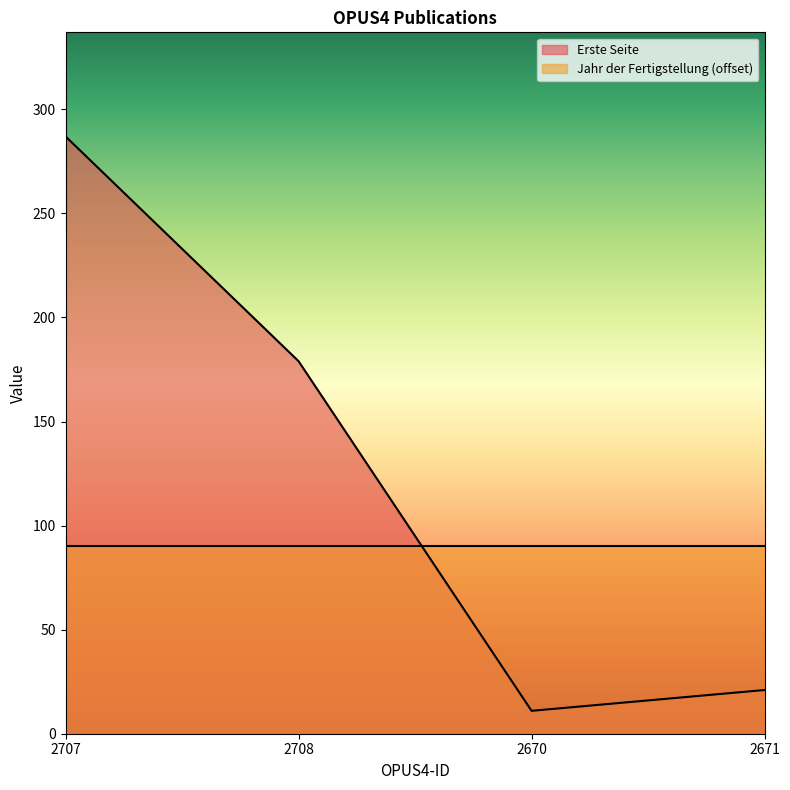

What is the smallest value displayed?

11